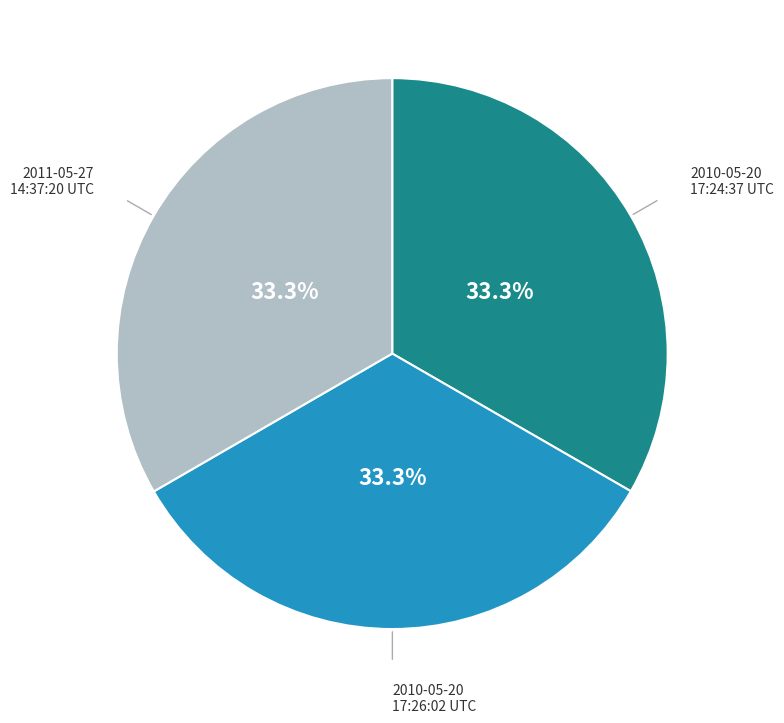

Is there any slice that represents more than half of the pie?

No